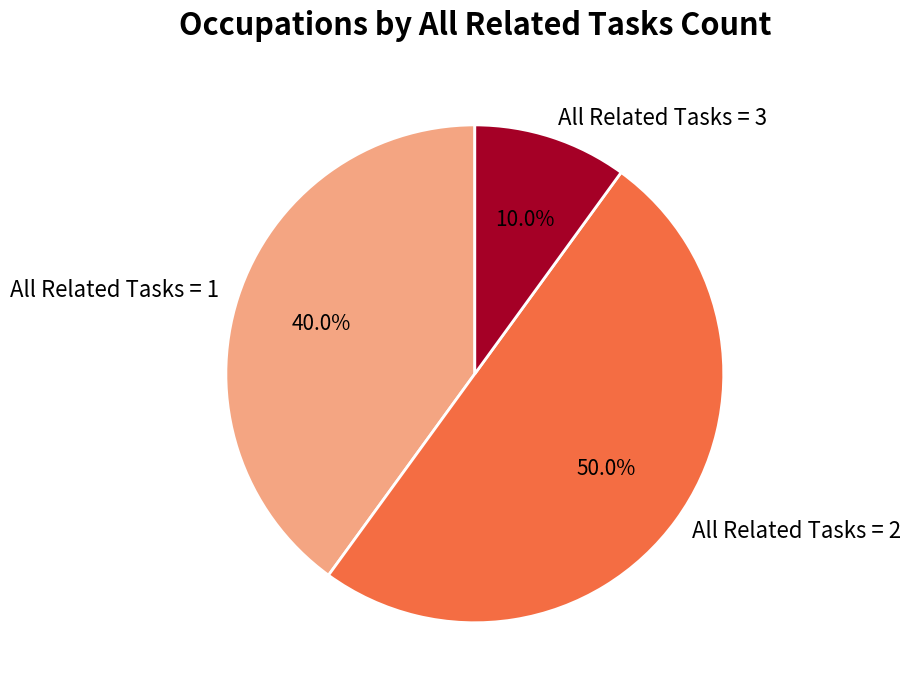

Which has a higher value, All Related Tasks = 2 or All Related Tasks = 3?

All Related Tasks = 2